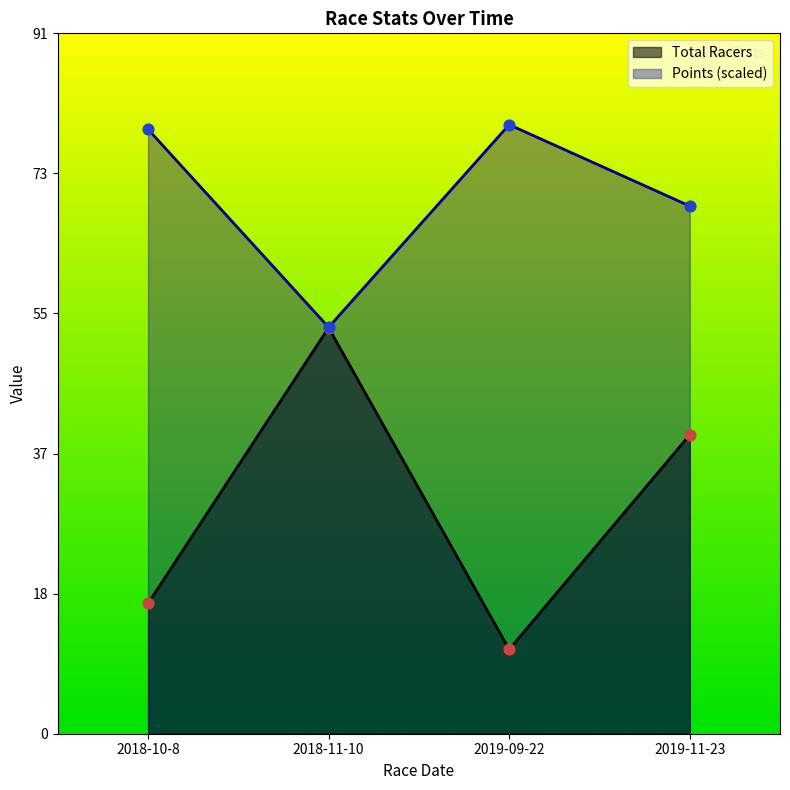

At which category is the sum across all series the highest?

2019-11-23